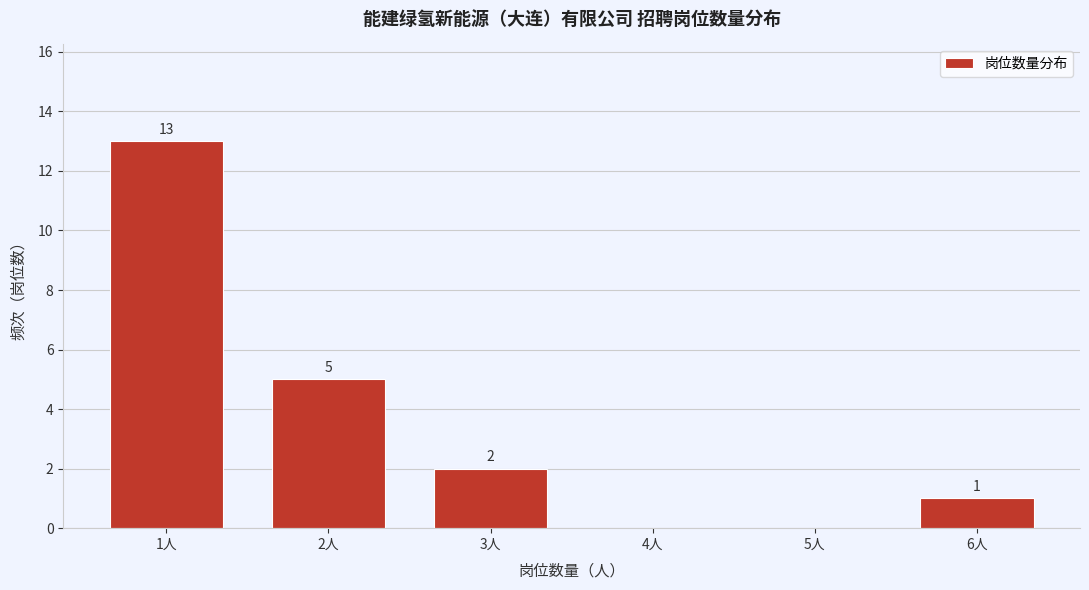

Reading right to left, what are all the values shown in this chart?

6人=1	5人=0	4人=0	3人=2	2人=5	1人=13